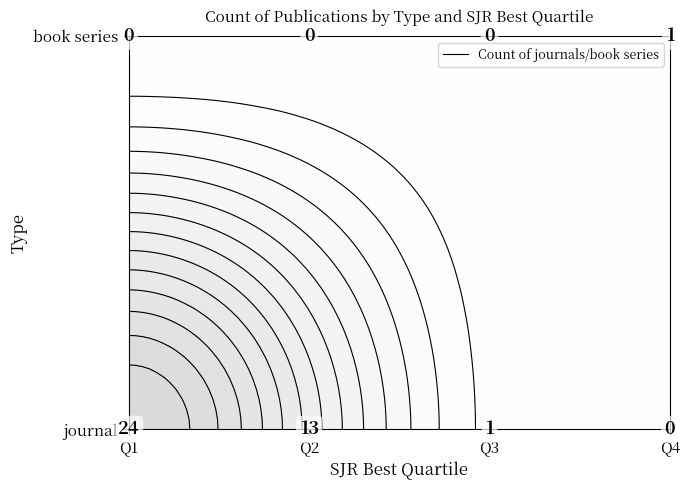

The journal series shows -14 at 3. True or false?

False